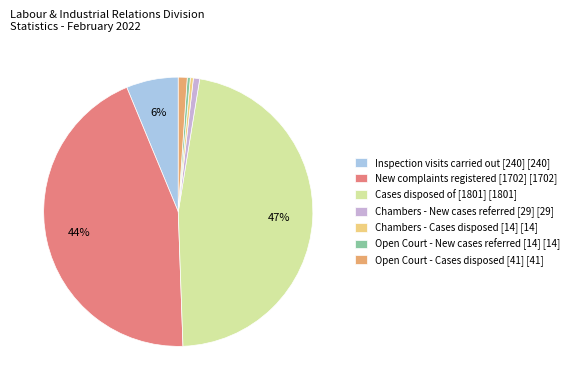

The Chambers - New cases referred [29] slice represents 1% of the pie. True or false?

True